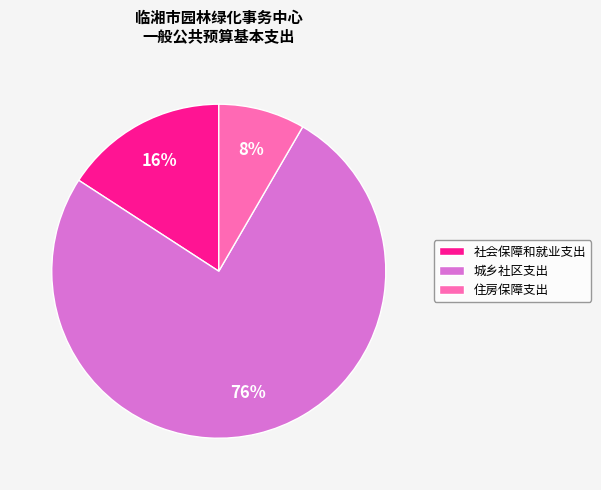

Combined, do 住房保障支出 and 城乡社区支出 account for over 50%?

Yes